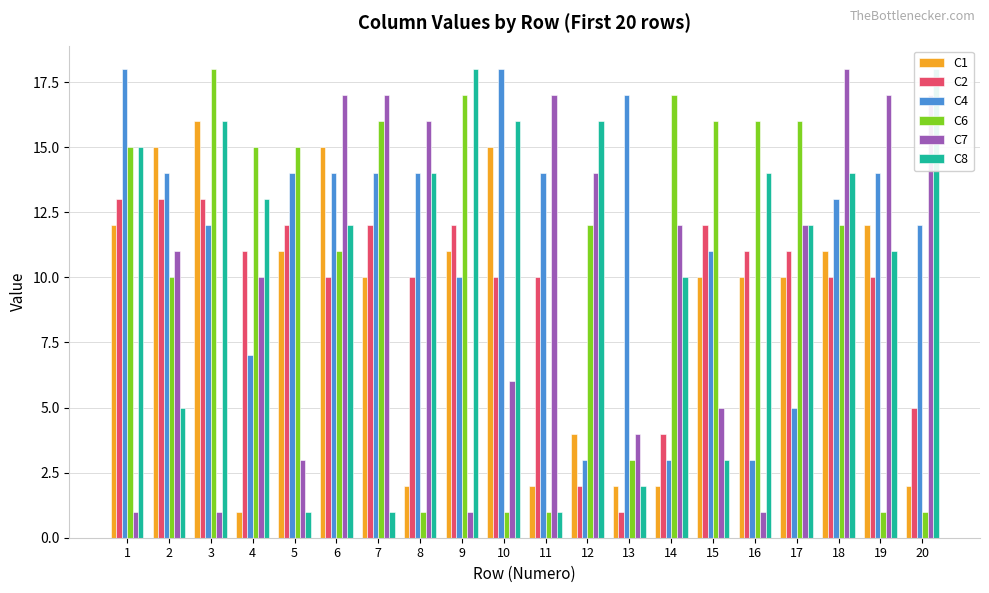

What is the average value of the C7 series?

10